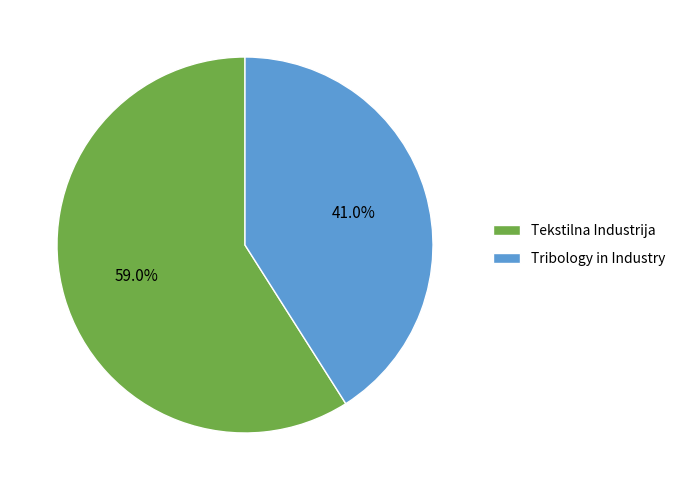

How many slices are in this pie chart?

2